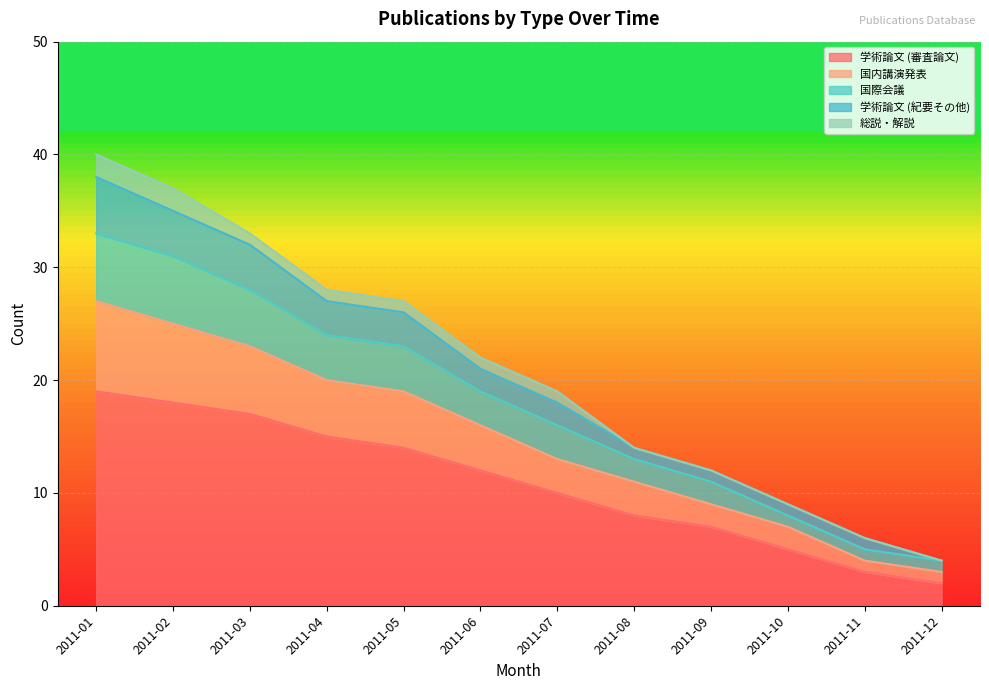

What is the total value across all series at 2011-09?

12